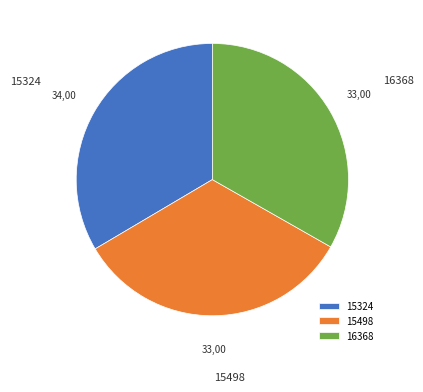

What is the ratio of the value at 16368 to the value at 15324?

1.0